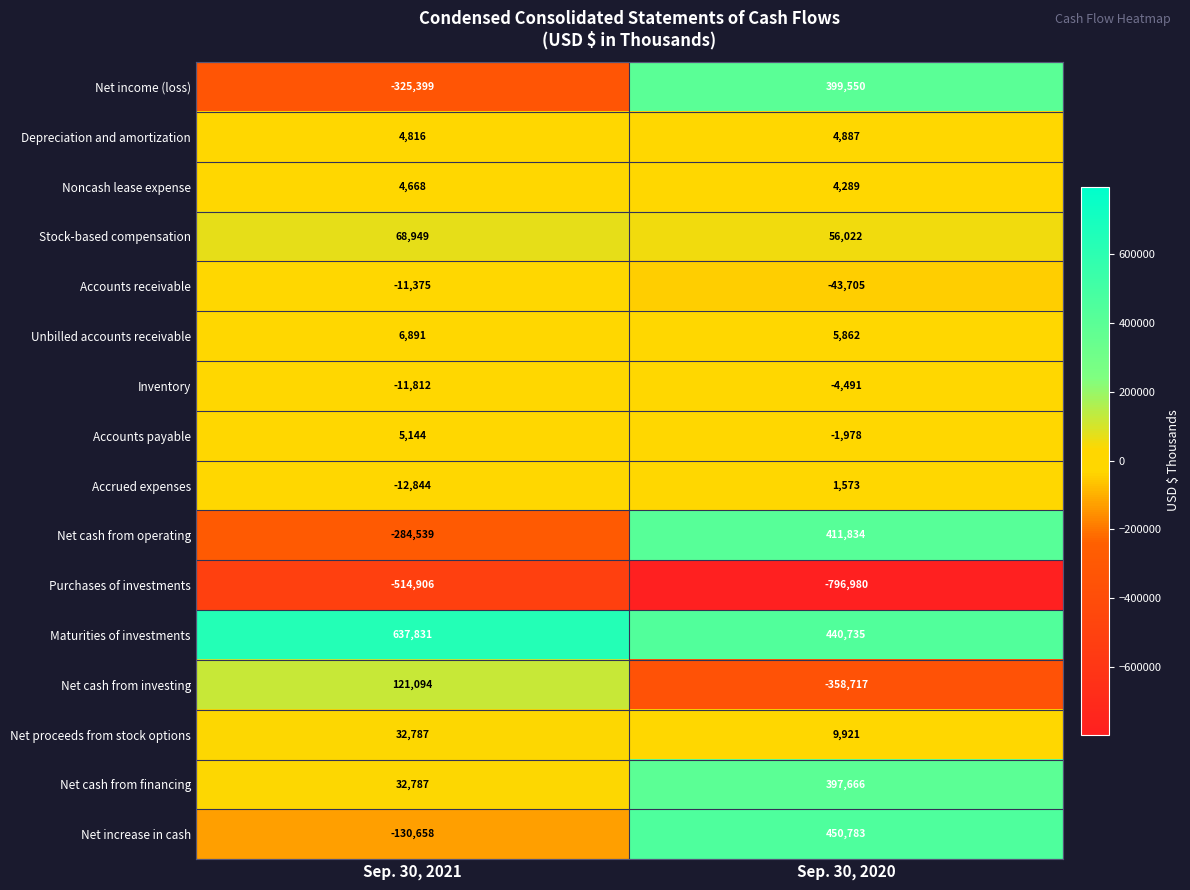

At which label does Stock-based compensation reach its minimum?

Sep. 30, 2020